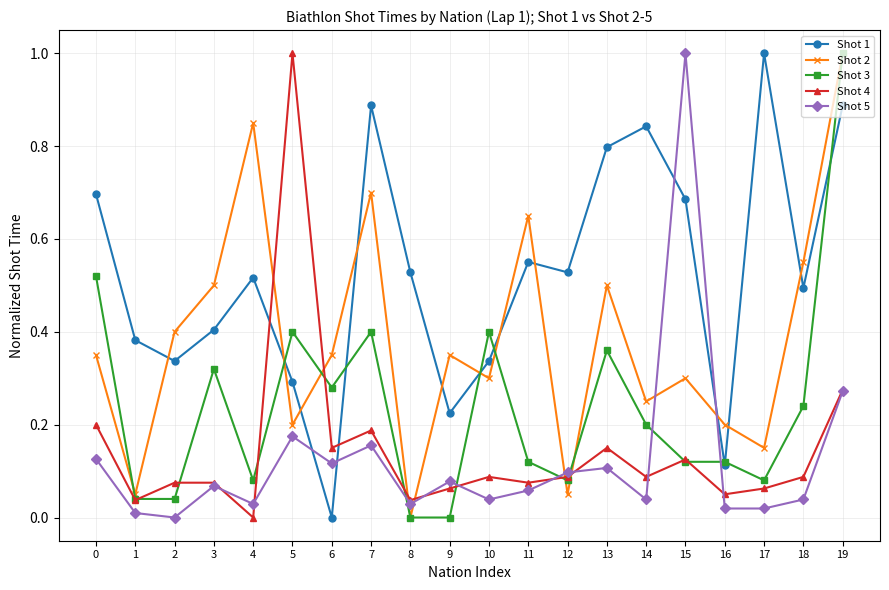

At which label does Shot 3 reach its peak?

19